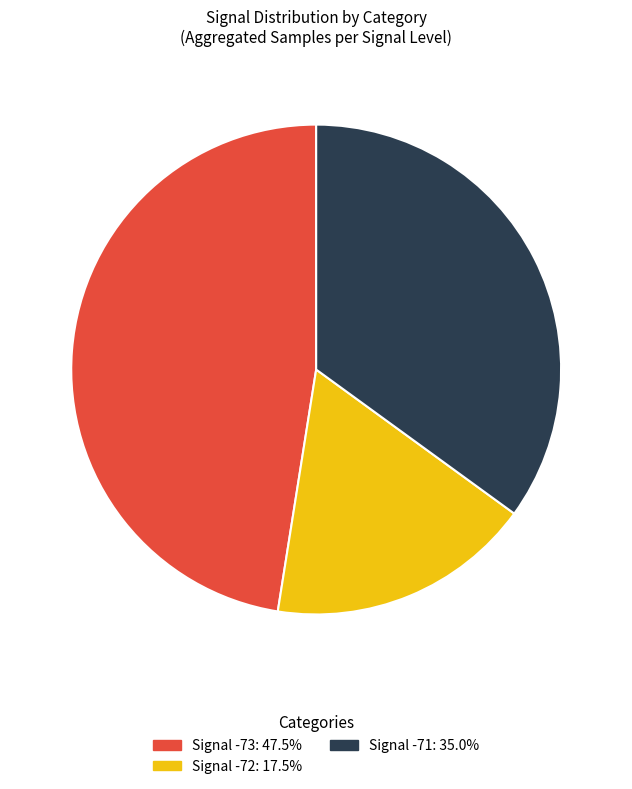

Does any single category account for the majority?

No